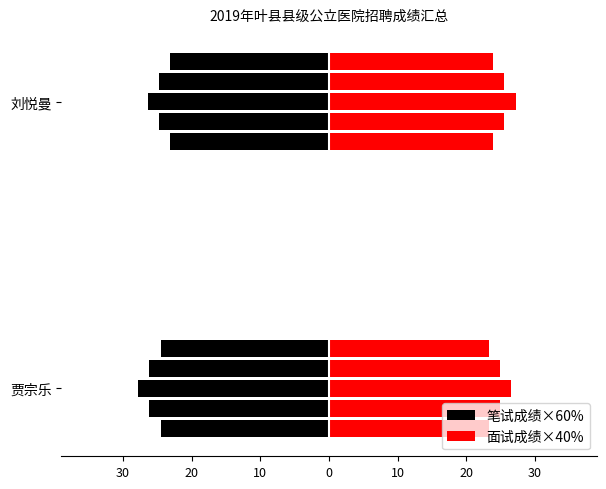

What is the label of the 1st bar from the right?

刘悦曼